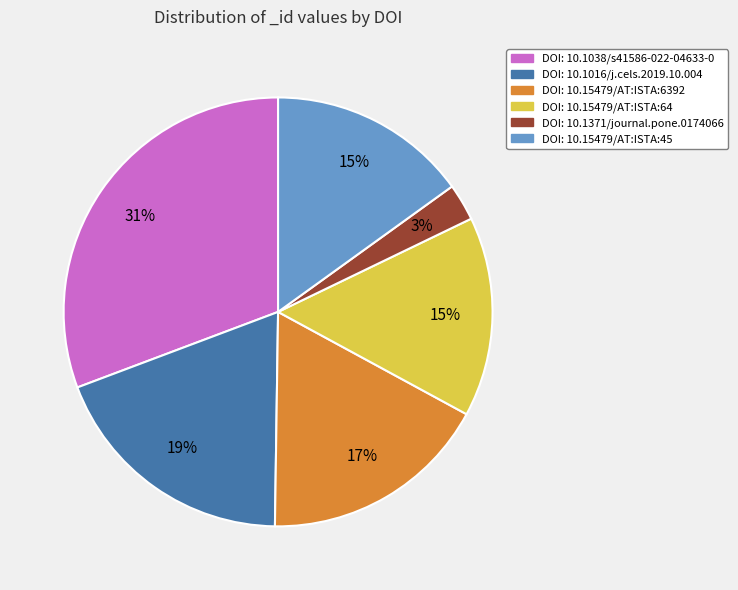

To the nearest percent, what is the difference between the largest and smallest slice percentages?

28%